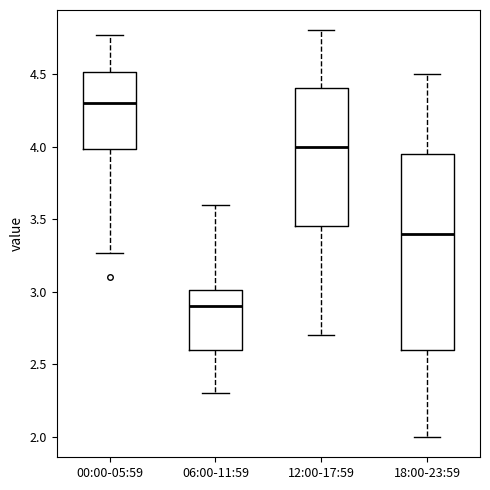

Where does the upper whisker of the box for 18:00-23:59 end on the y-axis? The values are not printed on the chart, so give them approximately, as read against the axis.

4.50